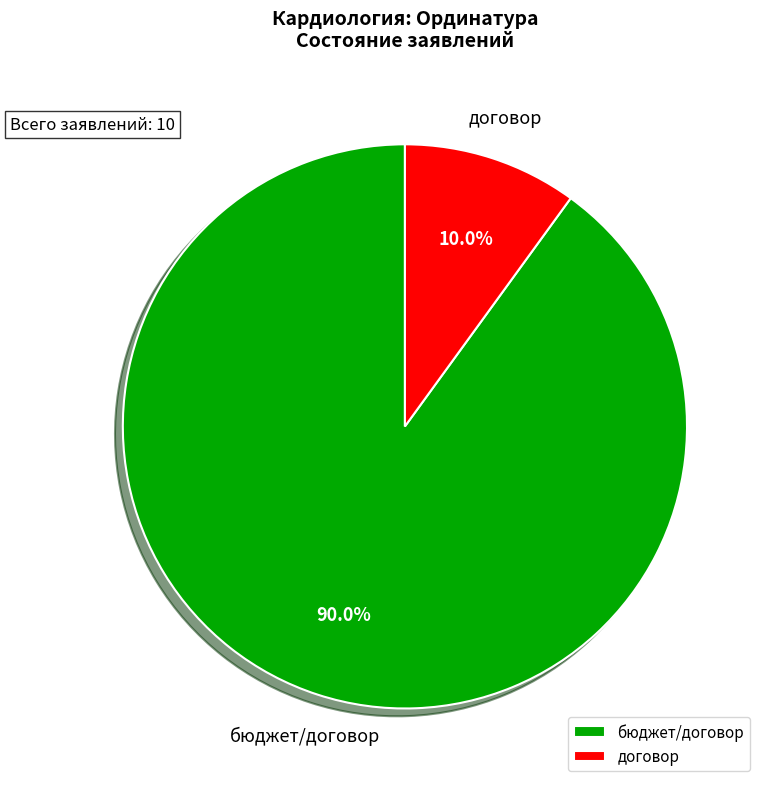

Which slice represents more than half of the pie?

бюджет/договор